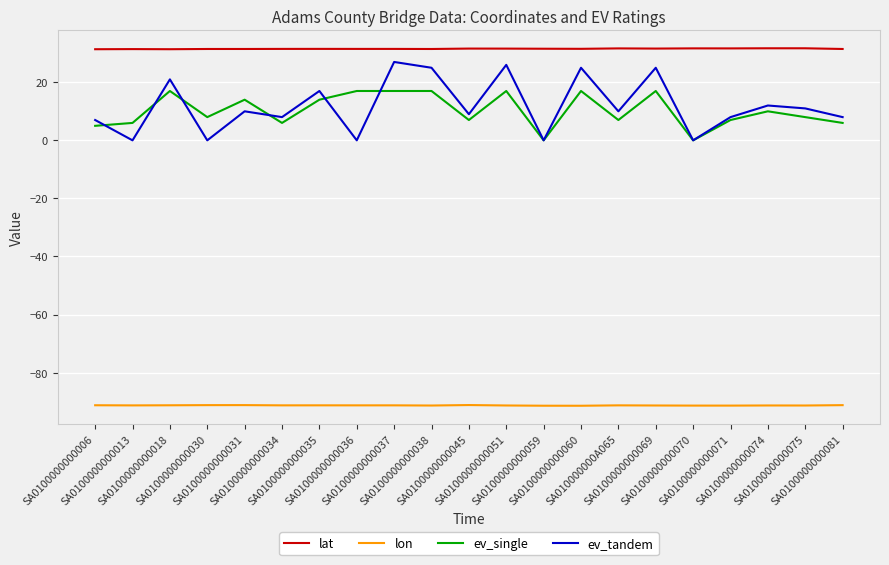

What is the sum of all lon values?

-1917.3